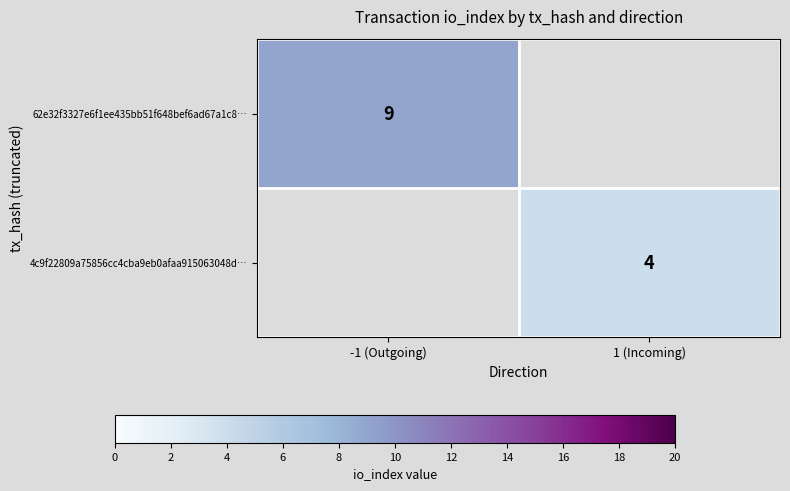

True or false: 4c9f22809a75856cc4cba9eb0afaa915063048d… has a value of 4 at 1 (Incoming).

True